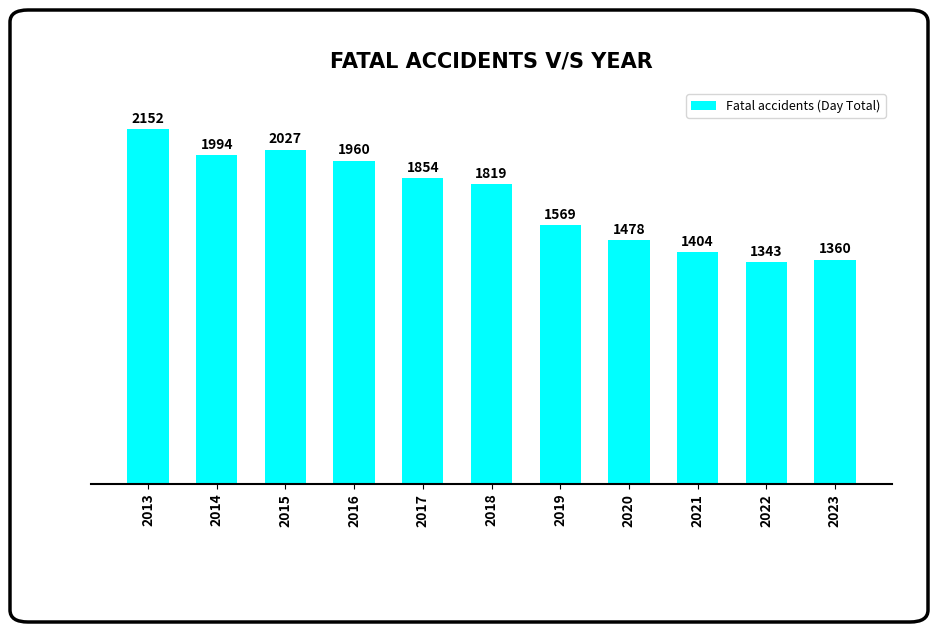

Where is the data nearest to the value 1747?

2018